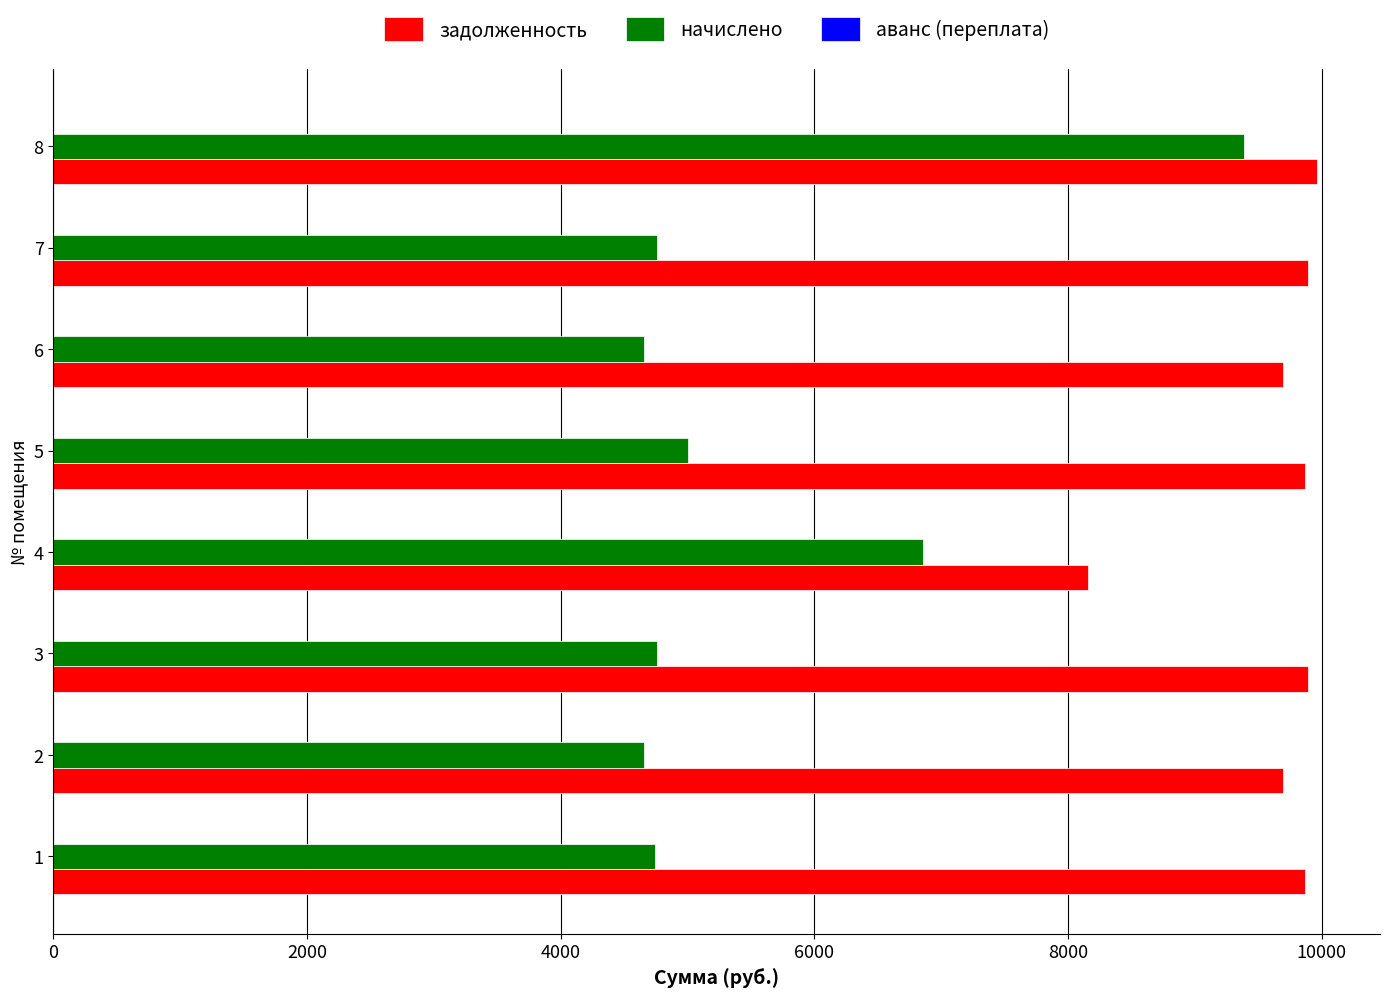

What is the difference between the second highest and minimum values in the начислено series?

2195.4